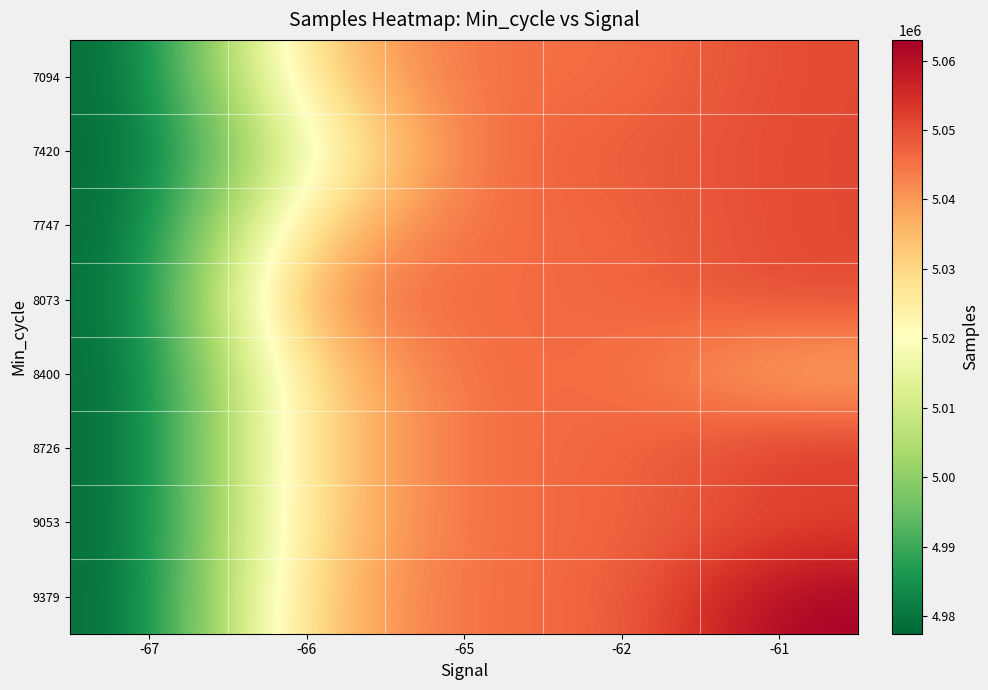

Which label corresponds to the smallest value in the chart?

-67